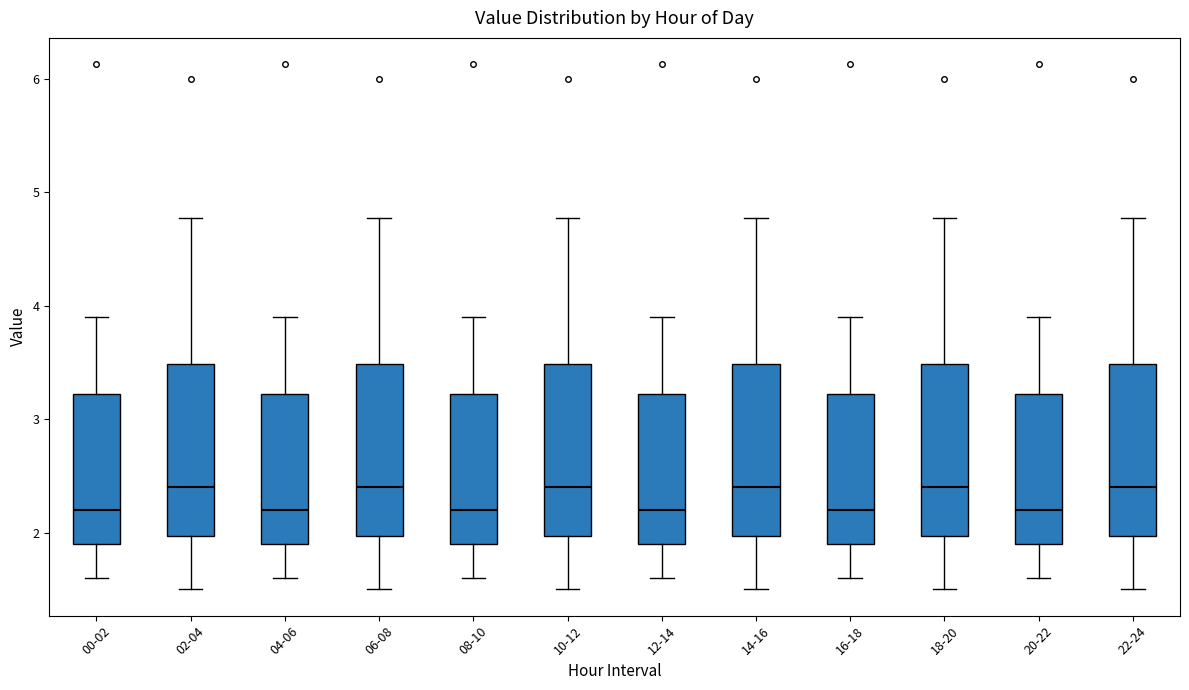

Reading left to right, transcribe this box plot: for each box, give where its median line is, the range the box spans, and where its two whiskers end, as read against the y-axis. The values are not printed on the chart, so give them approximately, as read against the axis.

00-02: median 2.2, box 1.9 to 3.2, whiskers 1.6 to 3.9
02-04: median 2.4, box 2.0 to 3.5, whiskers 1.5 to 4.8
04-06: median 2.2, box 1.9 to 3.2, whiskers 1.6 to 3.9
06-08: median 2.4, box 2.0 to 3.5, whiskers 1.5 to 4.8
08-10: median 2.2, box 1.9 to 3.2, whiskers 1.6 to 3.9
10-12: median 2.4, box 2.0 to 3.5, whiskers 1.5 to 4.8
12-14: median 2.2, box 1.9 to 3.2, whiskers 1.6 to 3.9
14-16: median 2.4, box 2.0 to 3.5, whiskers 1.5 to 4.8
16-18: median 2.2, box 1.9 to 3.2, whiskers 1.6 to 3.9
18-20: median 2.4, box 2.0 to 3.5, whiskers 1.5 to 4.8
20-22: median 2.2, box 1.9 to 3.2, whiskers 1.6 to 3.9
22-24: median 2.4, box 2.0 to 3.5, whiskers 1.5 to 4.8